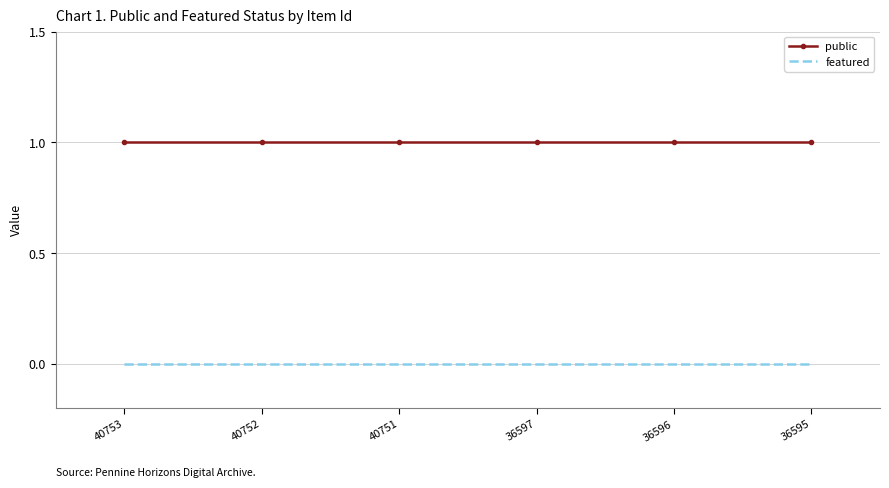

Reading left to right, list all the values displayed in this chart.

public: 1	1	1	1	1	1
featured: 0	0	0	0	0	0